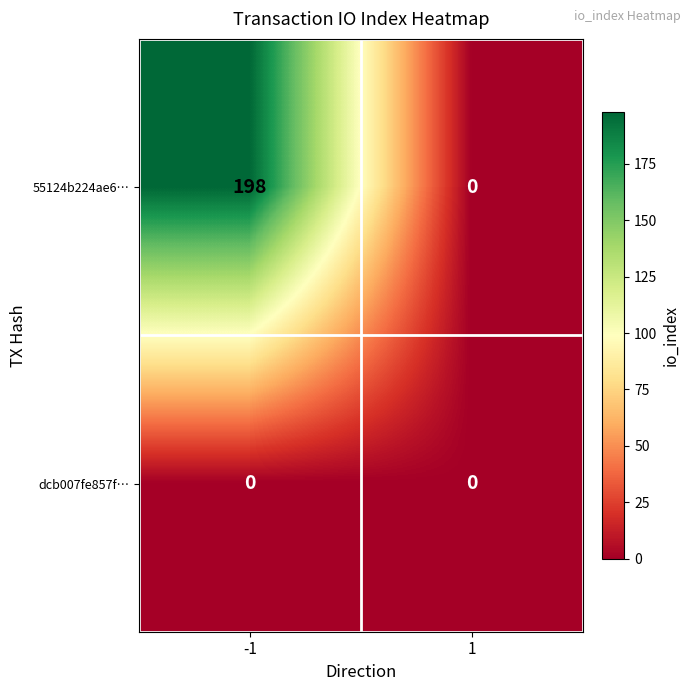

Which series has the largest total across all categories?

55124b224ae6…